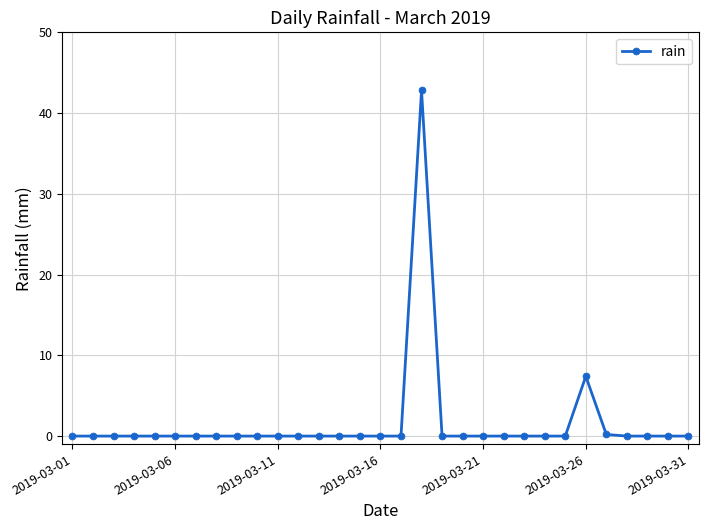

True or false: the data has more than 1 interior local peaks.

True